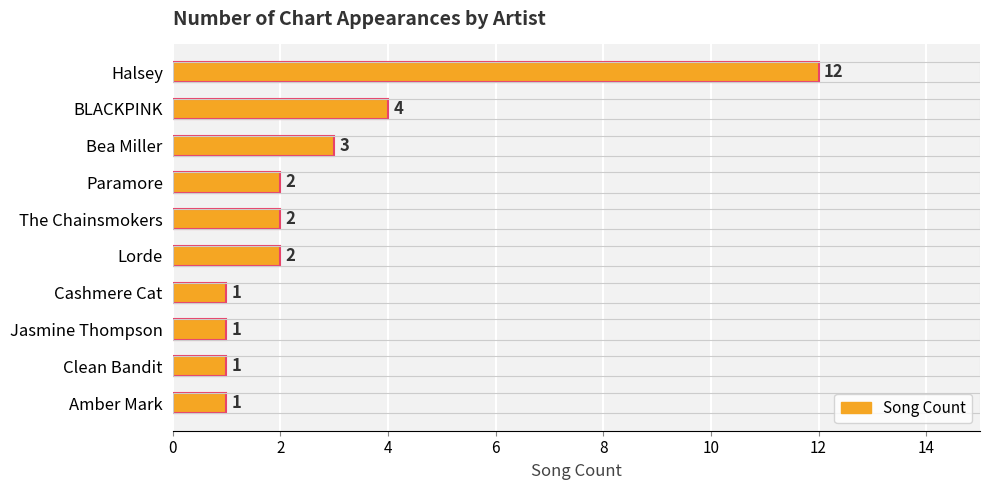

Reading bottom to top, what are all the values shown in this chart?

1	1	1	1	2	2	2	3	4	12